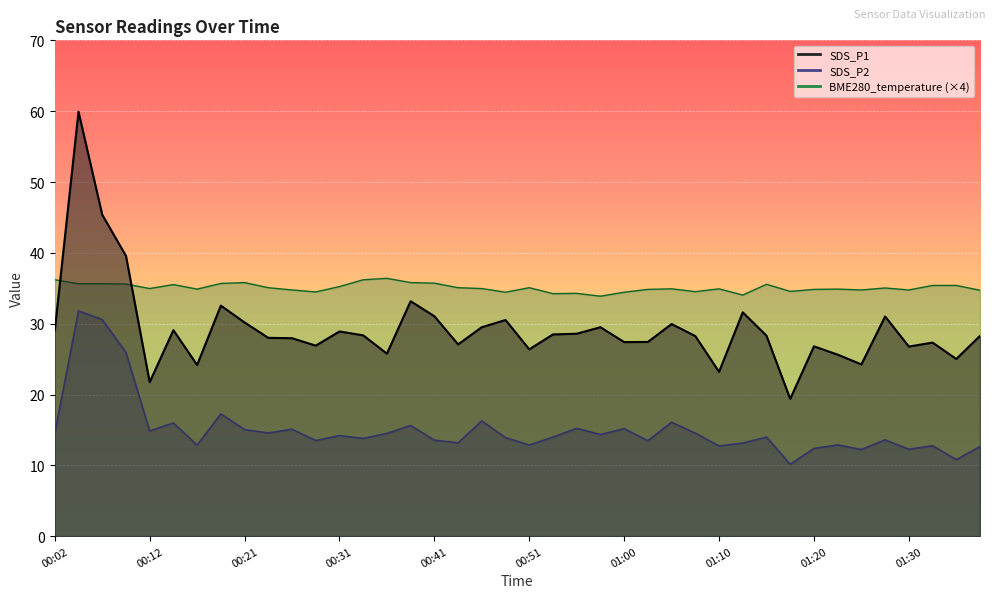

Which series has the largest total across all categories?

BME280_temperature